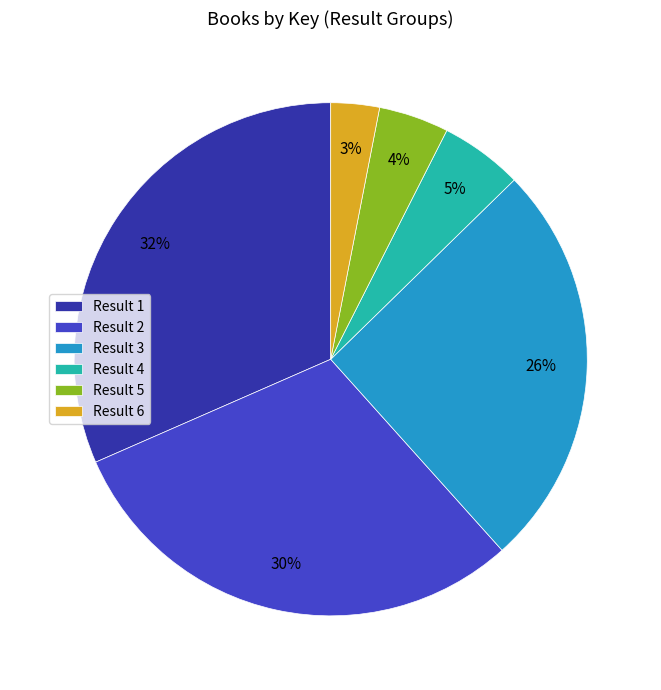

Does any single category account for the majority?

No